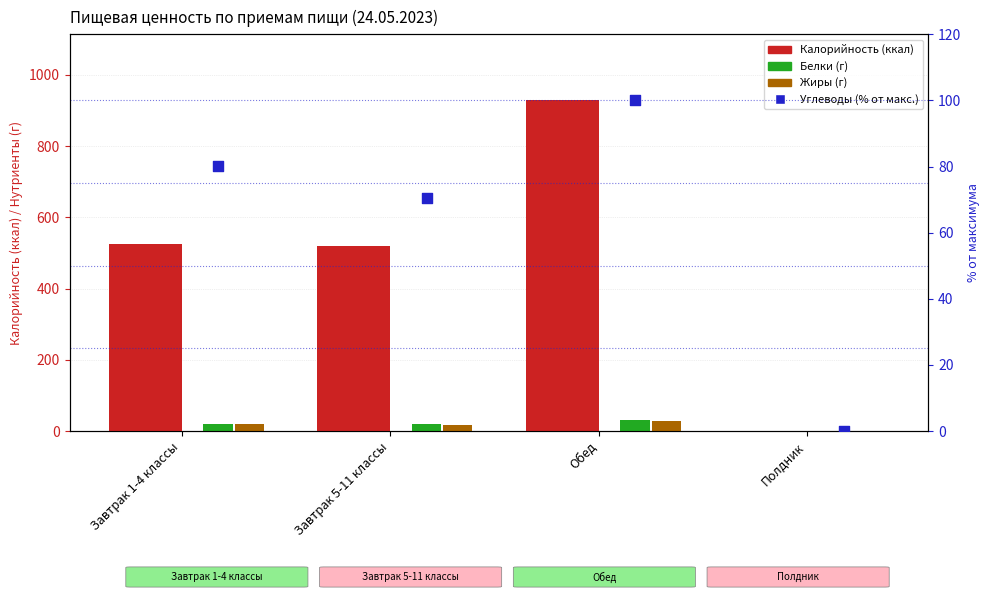

Which series reaches the maximum Y coordinate?

Калорийность